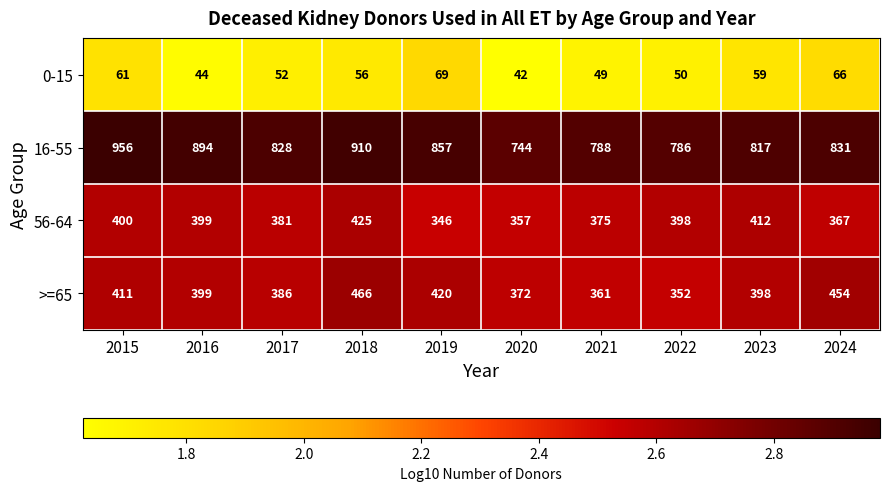

The value of 16-55 at 2019 is 857. True or false?

True